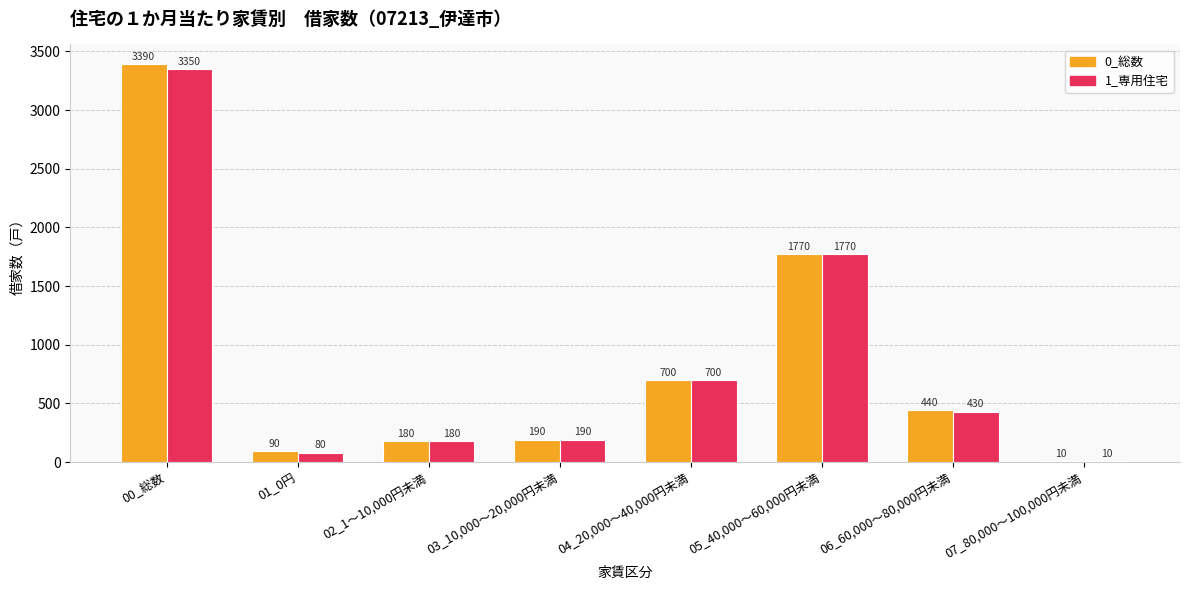

Which series has the largest total across all categories?

0_総数